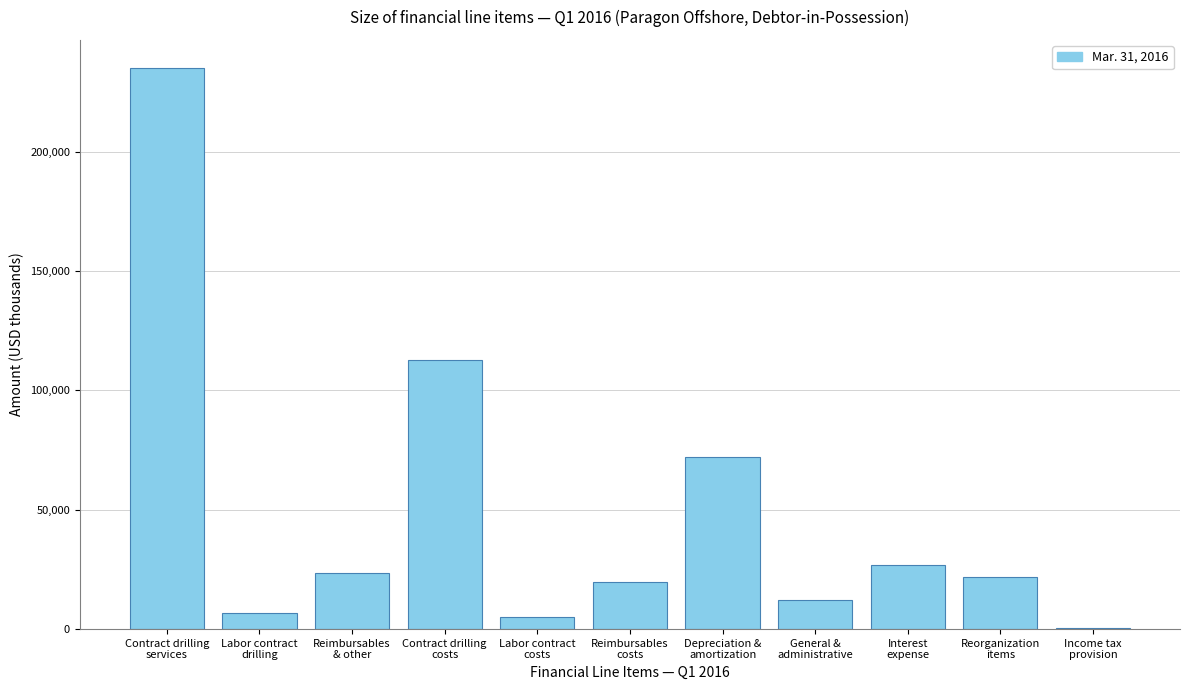

What is the maximum value shown in the chart?

235044